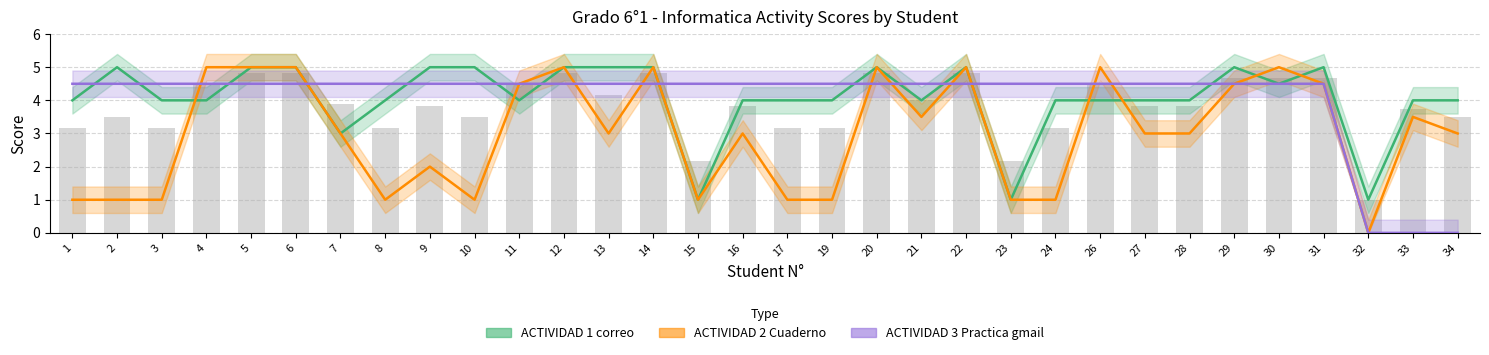

Is it true that ACTIVIDAD 3 Practica gmail equals 6.9 at 8?

False